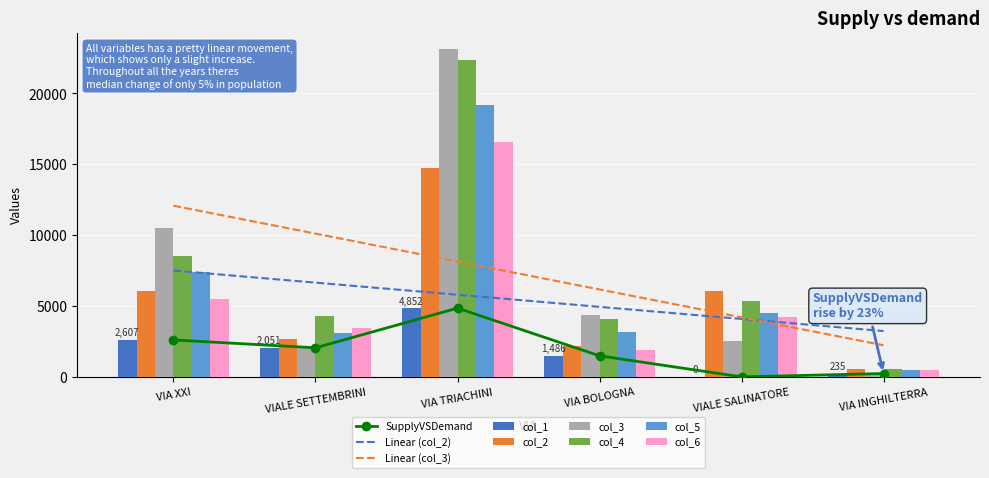

Is the value of col_3 at VIA TRIACHINI greater than the value of col_1 at VIA XXI?

Yes